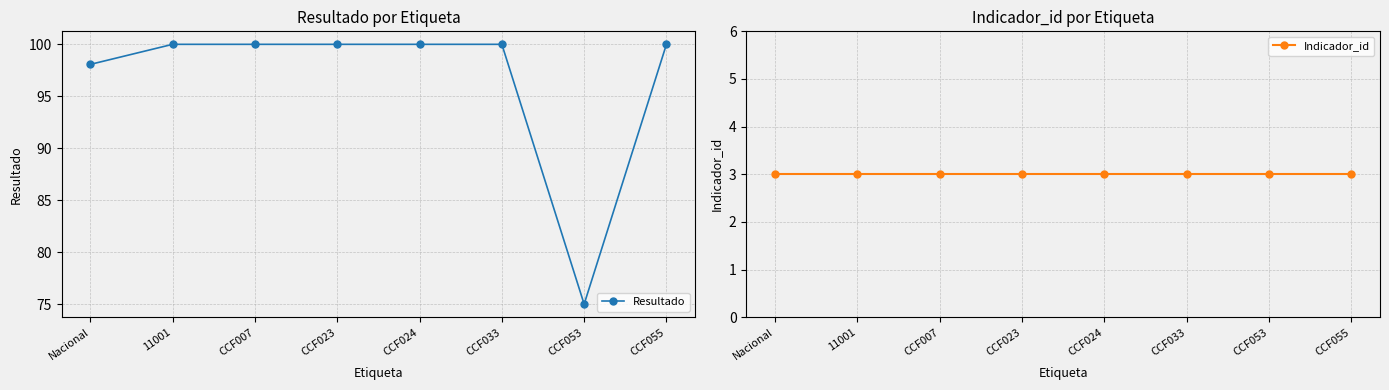

The value of Resultado at Nacional is 98.1. True or false?

True